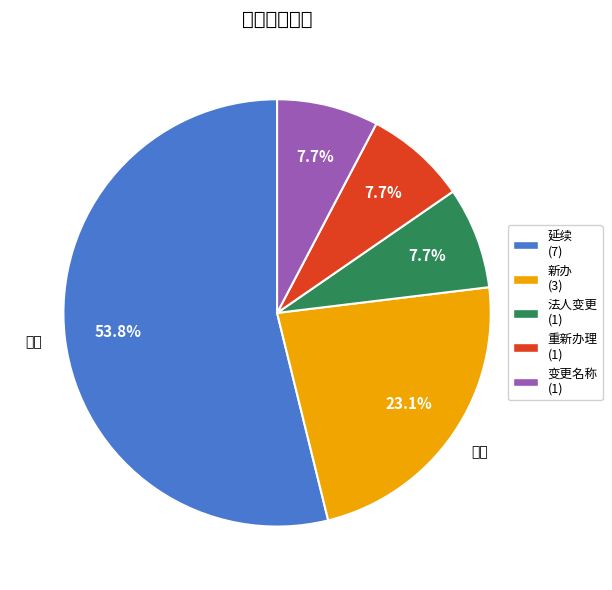

How many slices are in this pie chart?

5